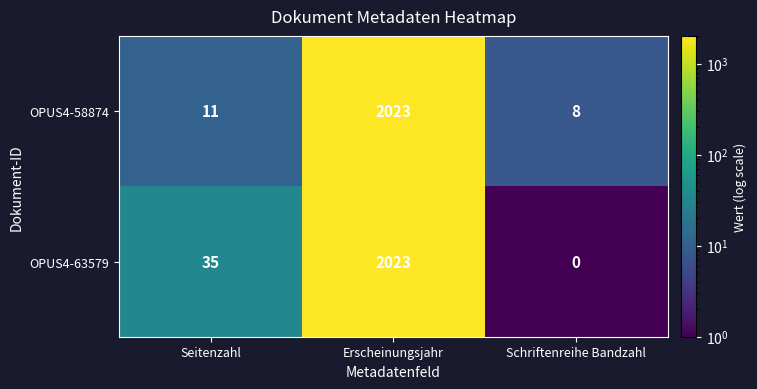

What is the total value across all series at Schriftenreihe Bandzahl?

8